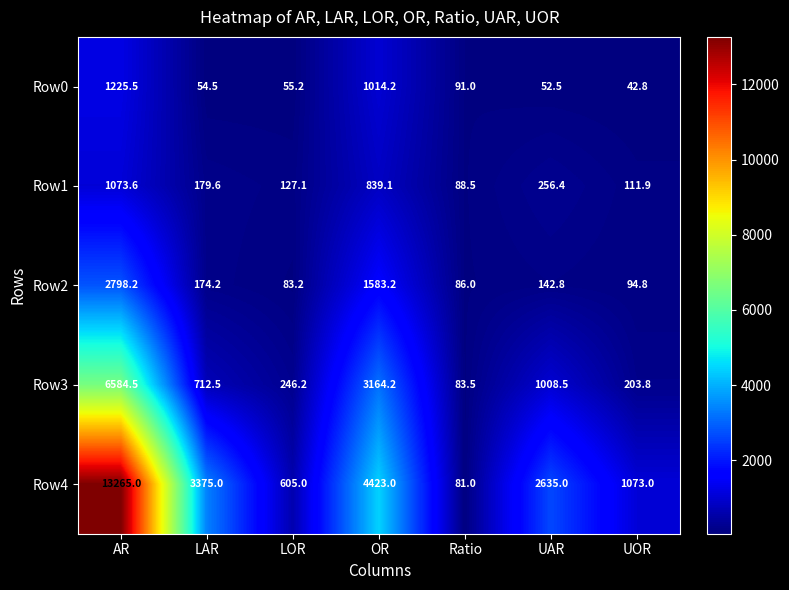

At which label does Row3 reach its minimum?

Ratio